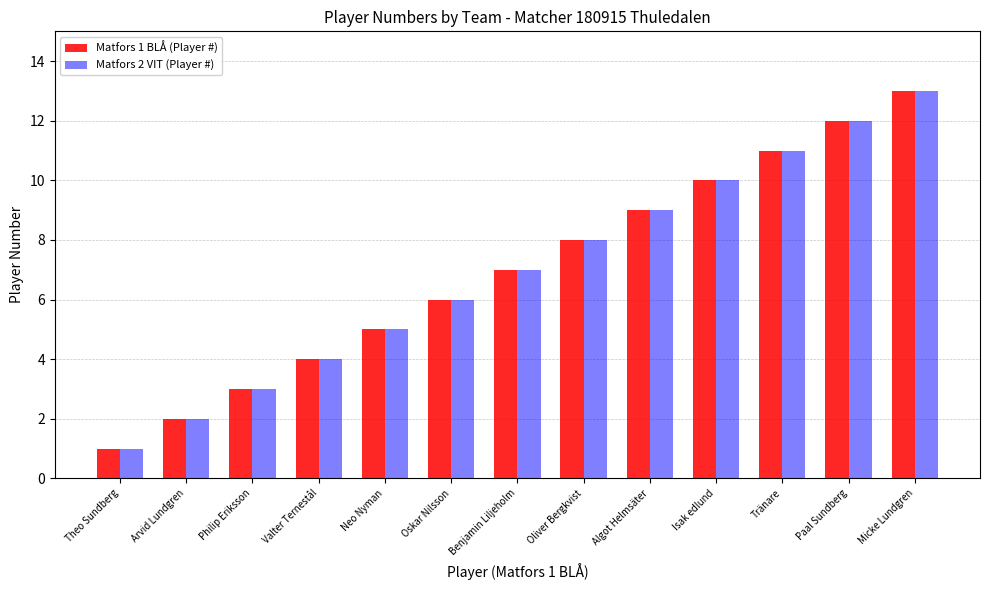

What is the difference between the Matfors 1 BLÅ (Player #) values at Philip Eriksson and Theo Sundberg?

2